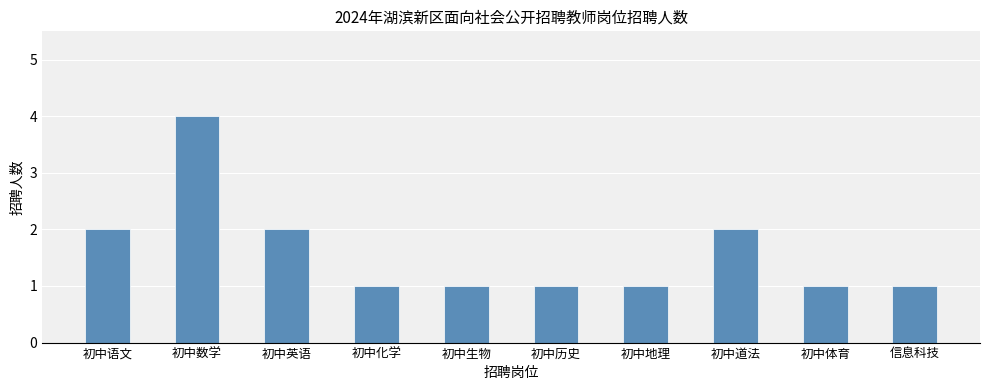

How many distinct data groups are displayed?

1